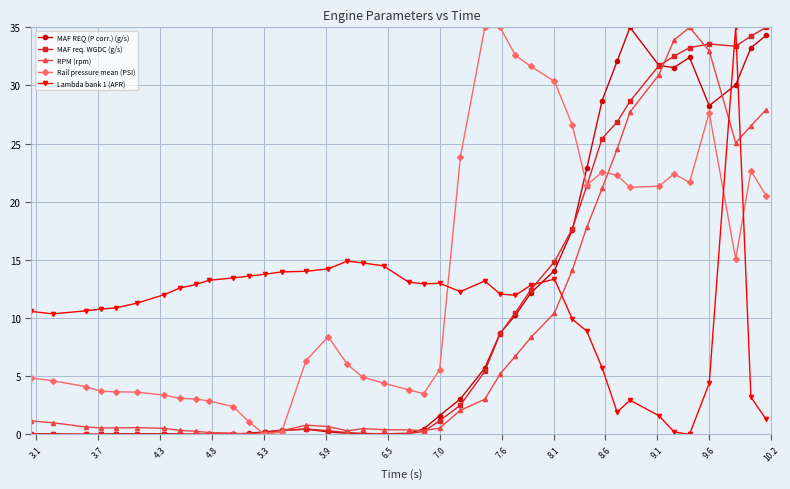

True or false: Lambda bank 1 (AFR) has more than 1 interior local peaks.

True